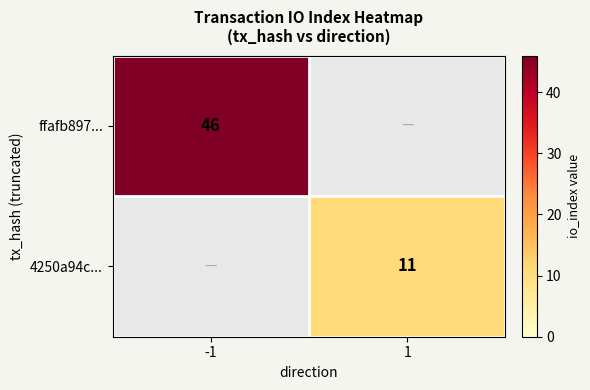

At how many categories does at least one series exceed 27?

1